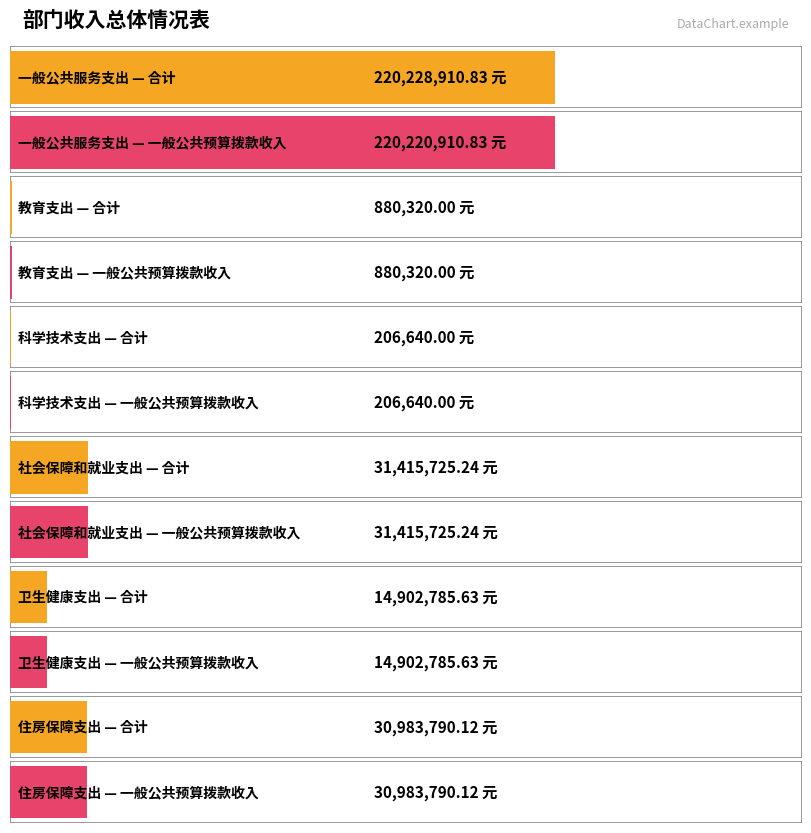

What is the label of the 5th bar from the right?

教育支出